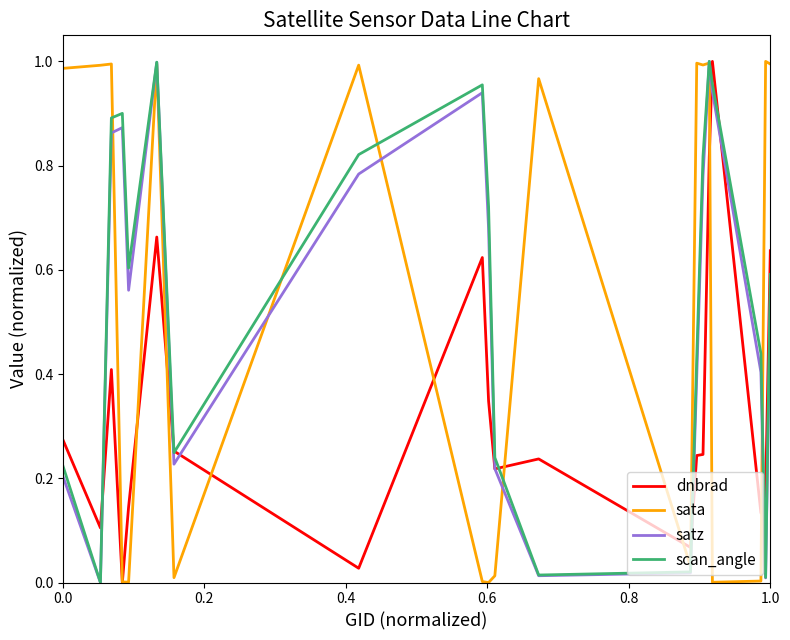

What are all the series names shown in the legend?

dnbrad, sata, satz, scan_angle